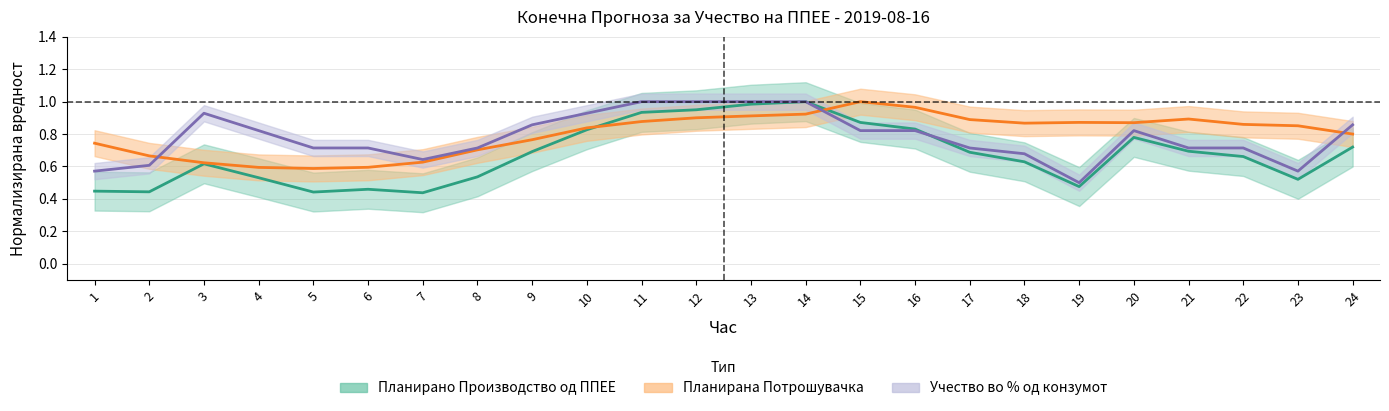

Which series changed the most between 5 and 19?

Планирана Потрошувачка